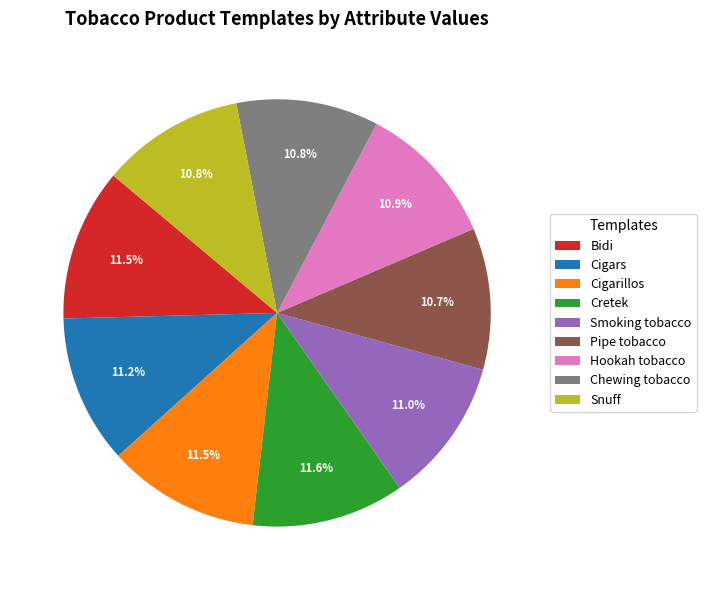

Between Chewing tobacco and Cretek, which is larger?

Cretek